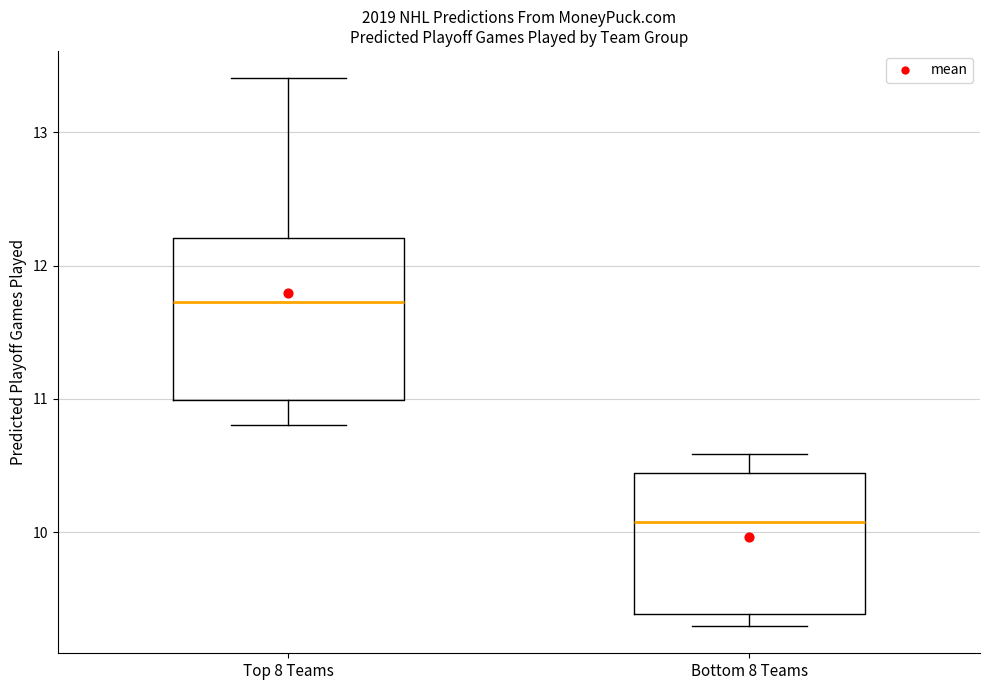

Reading left to right, transcribe this box plot: for each box, give where its median line is, the range the box spans, and where its two whiskers end, as read against the y-axis. The values are not printed on the chart, so give them approximately, as read against the axis.

Top 8 Teams: median 11.7, box 11.0 to 12.2, whiskers 10.8 to 13.4
Bottom 8 Teams: median 10.1, box 9.4 to 10.4, whiskers 9.3 to 10.6